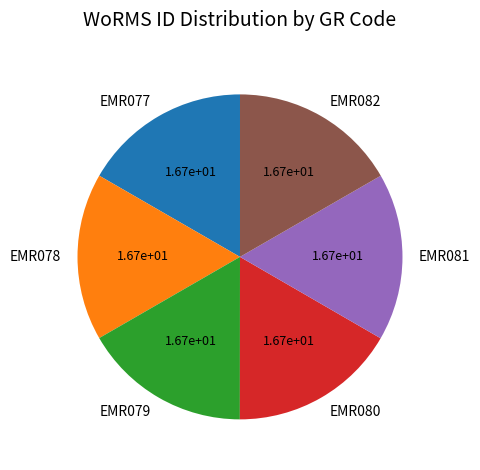

Approximately how many times larger is the value at EMR082 compared to EMR077?

1.0